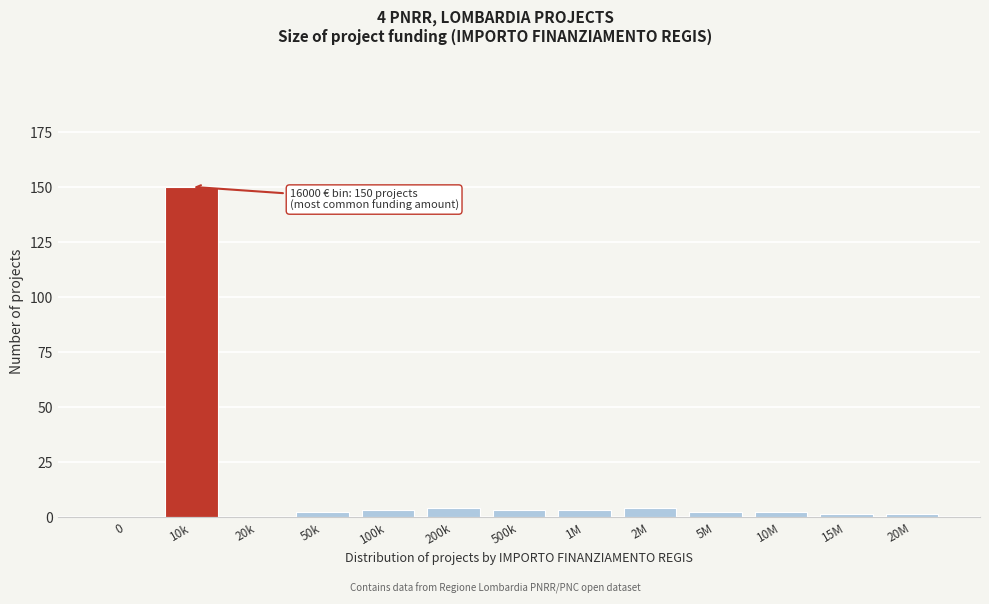

Reading left to right, transcribe all the data shown in this chart.

0=0	10k=150	20k=0	50k=2	100k=3	200k=4	500k=3	1M=3	2M=4	5M=2	10M=2	15M=1	20M=1